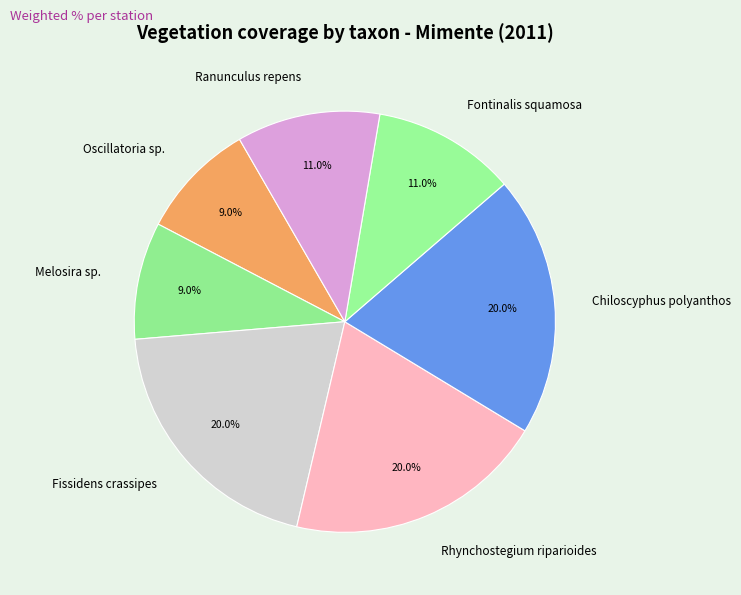

What is the total percentage of Fissidens crassipes and Rhynchostegium riparioides?

40.0%